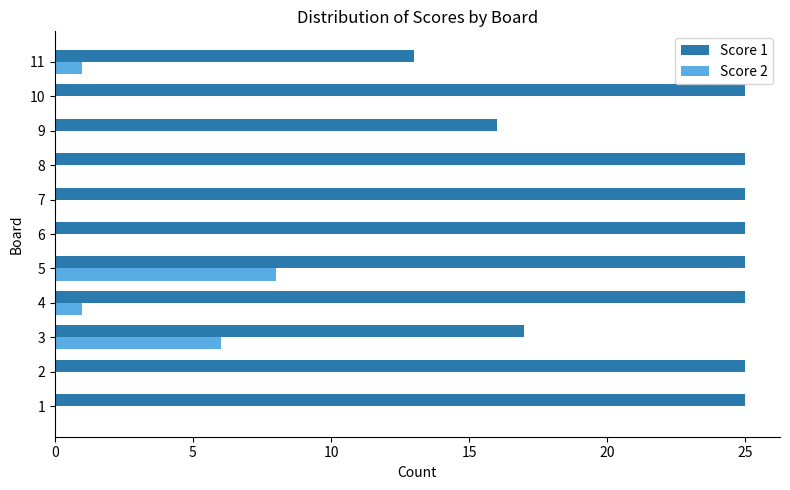

Between 7 and 9, which series saw the biggest shift?

Score 1